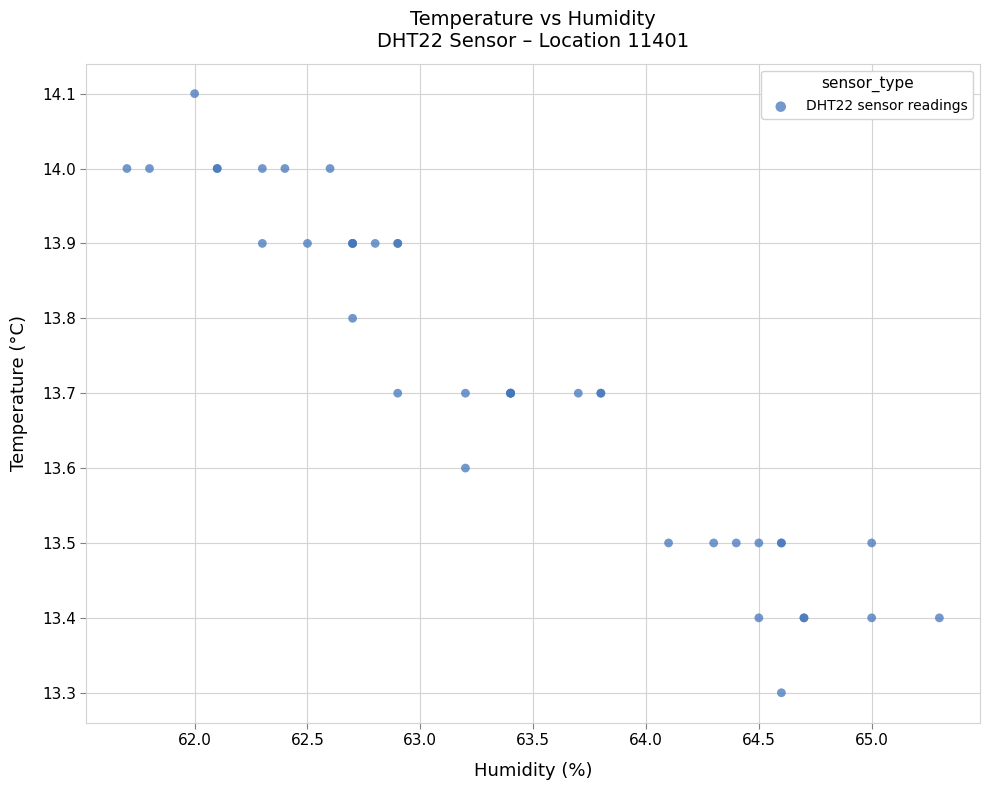

What Y value in the scatter plot is closest to 13?

13.3